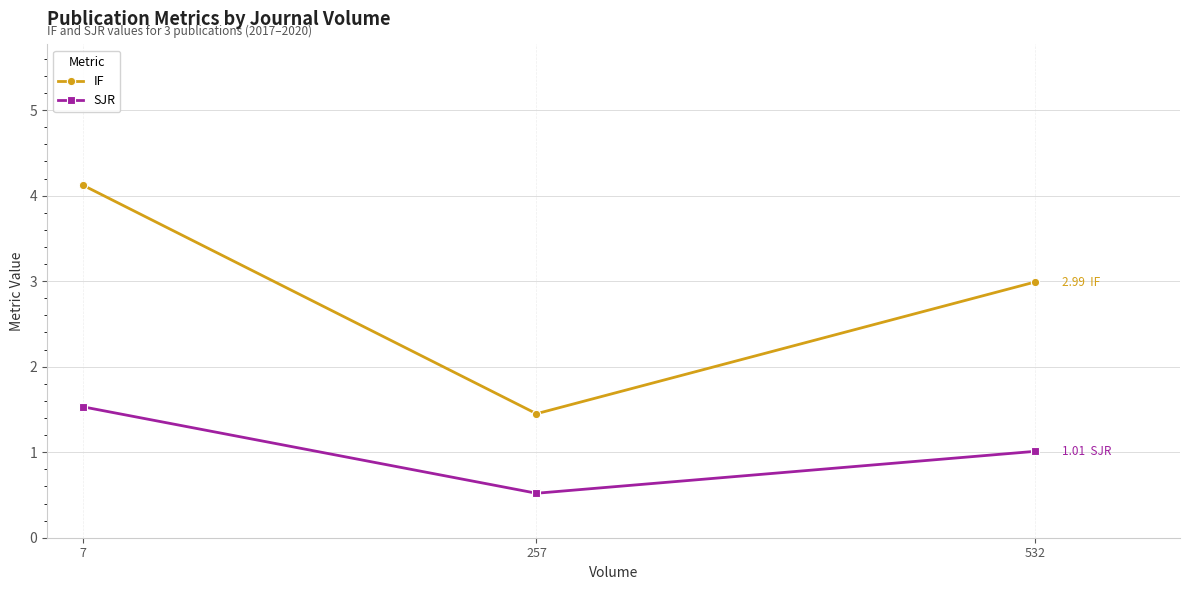

Rank the series by their maximum value, from highest to lowest.

IF, SJR